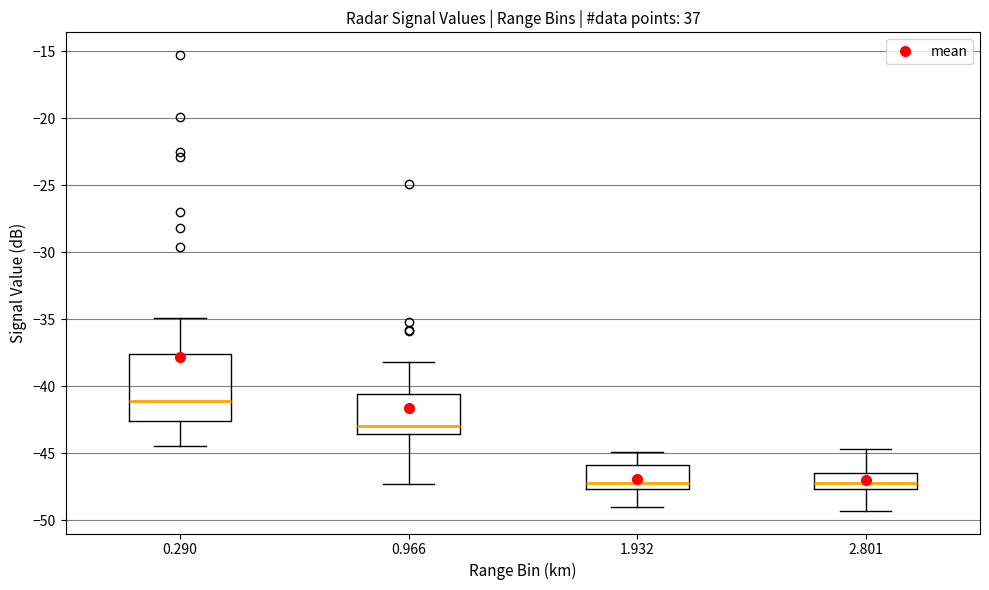

Where is the lower edge of the box at x = 0.290 on the y-axis? The values are not printed on the chart, so give them approximately, as read against the axis.

-42.5